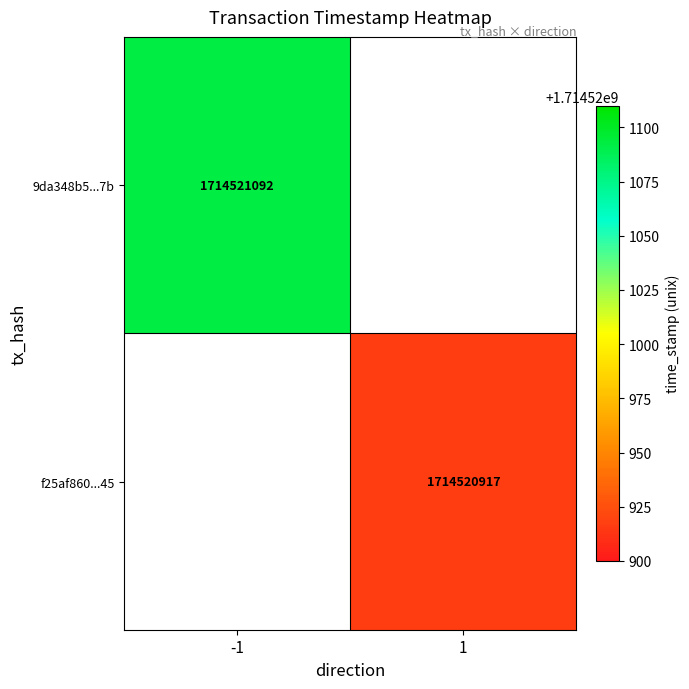

How many distinct data groups are displayed?

2